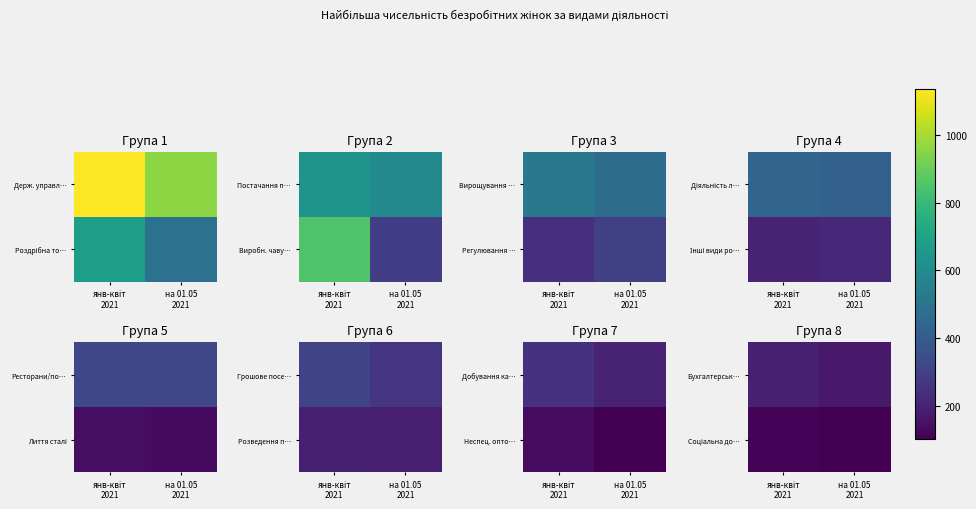

At how many categories does at least one series exceed 114?

2